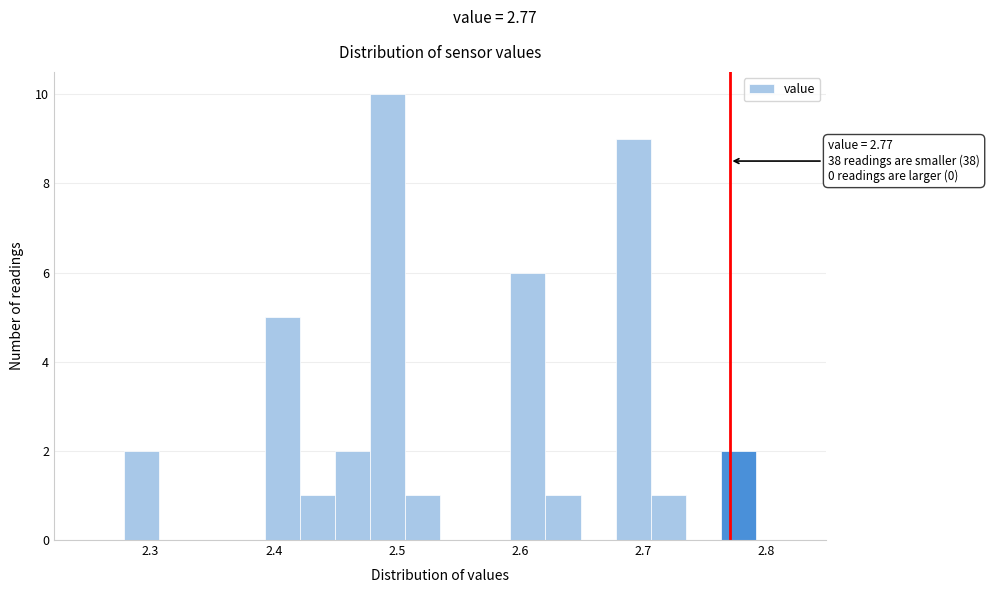

Read against the x-axis, roughly where is the centre of the tallest bar?

2.49